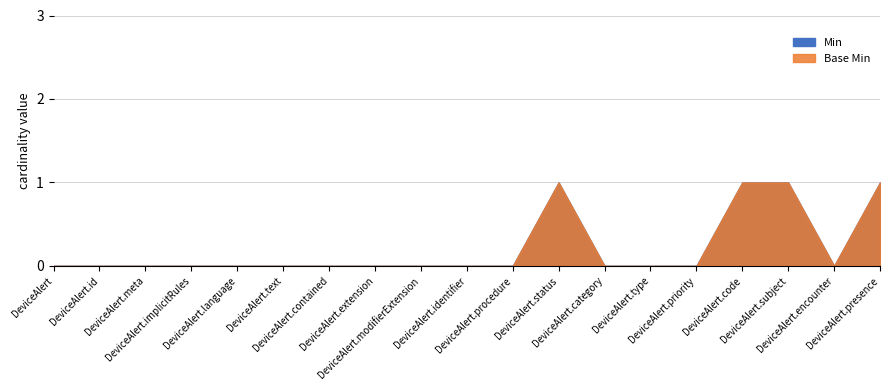

What are all the series names shown in the legend?

Min, Base Min